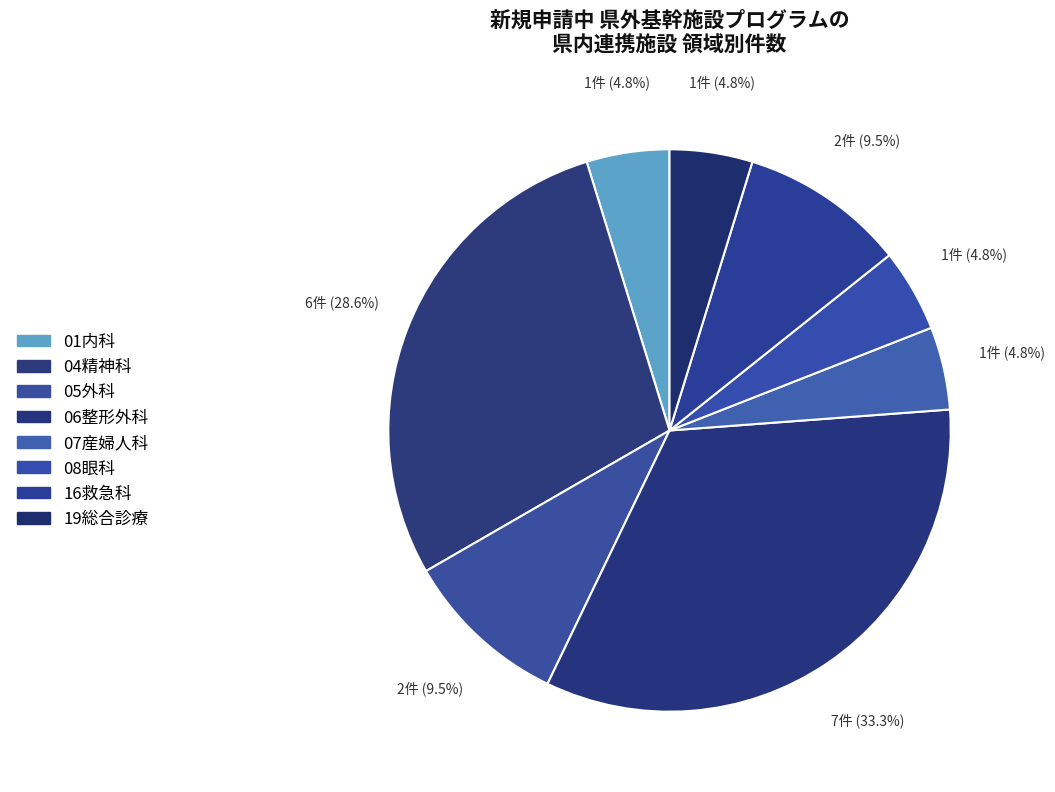

What is the change in value from 04精神科 to 19総合診療?

-5